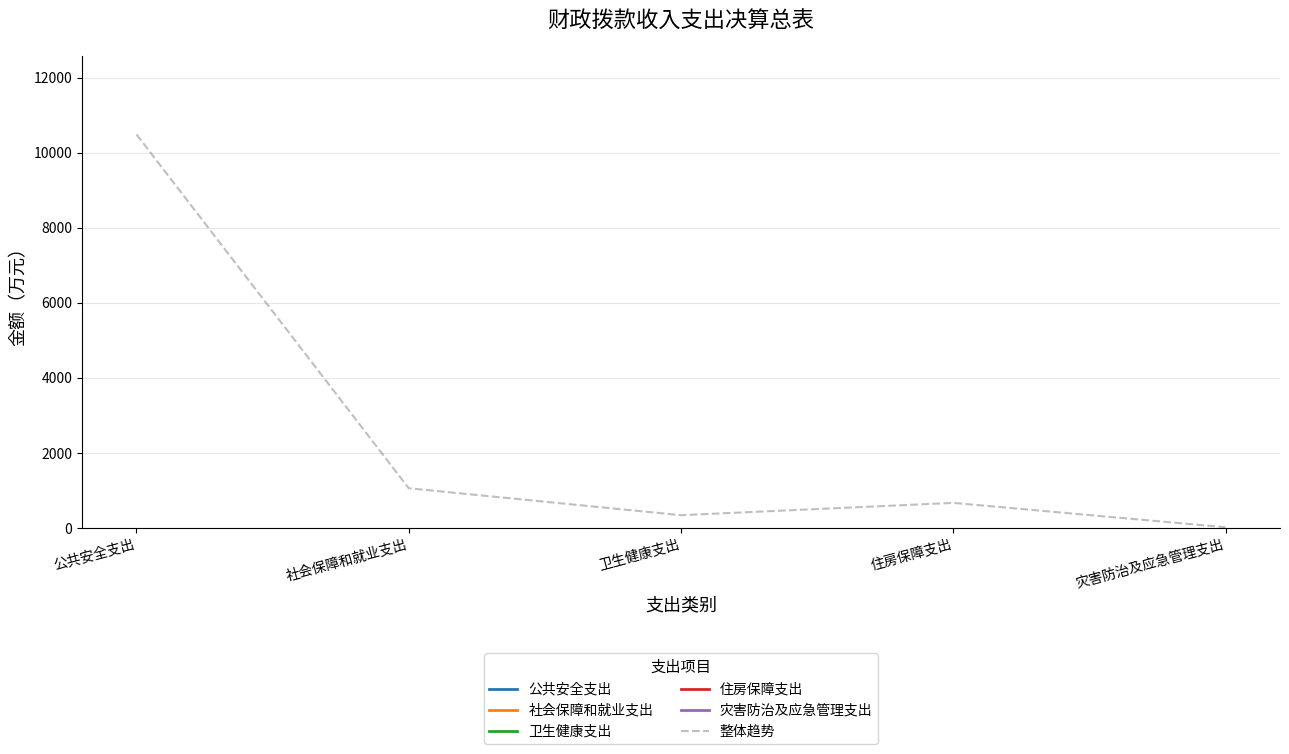

Rank the series by their maximum value, from lowest to highest.

公共安全支出, 社会保障和就业支出, 卫生健康支出, 住房保障支出, 灾害防治及应急管理支出, 整体趋势